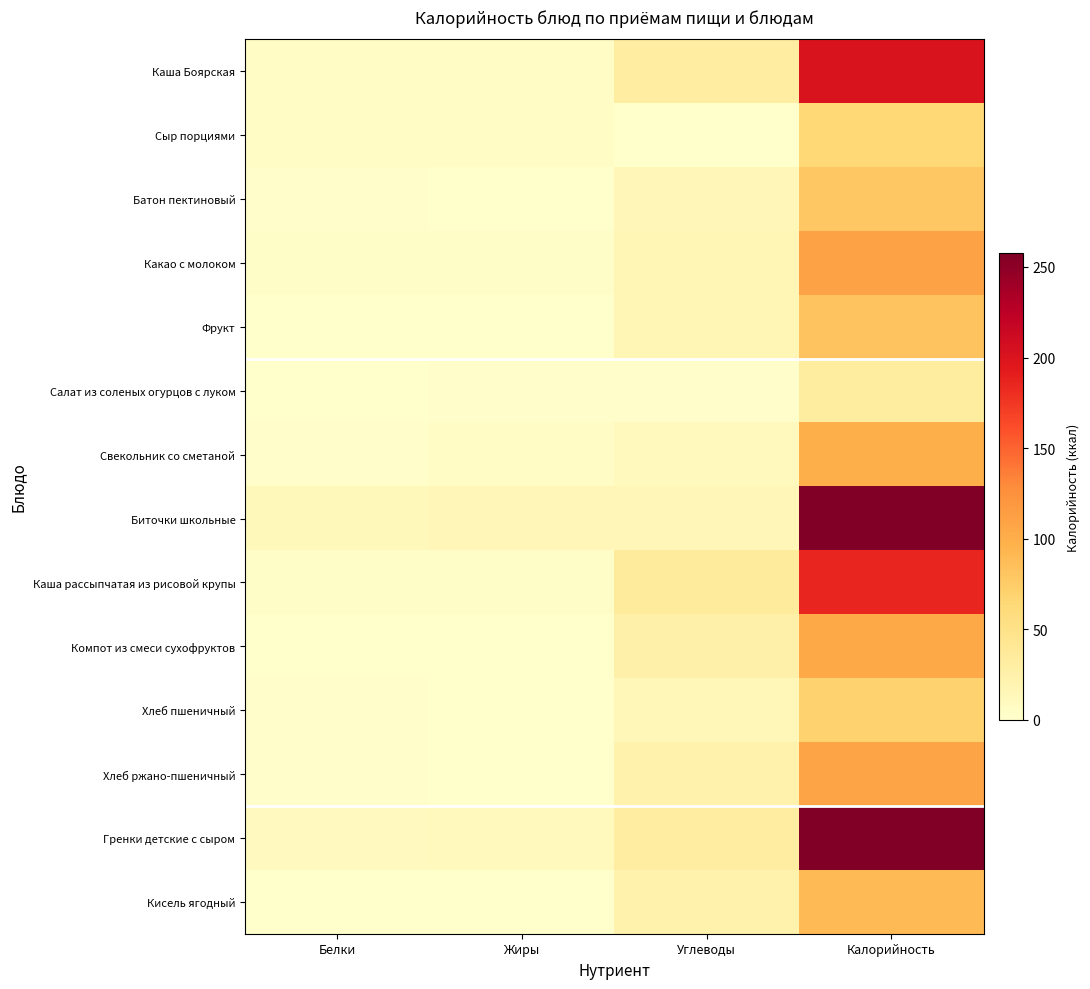

At how many categories does at least one series exceed 47?

1